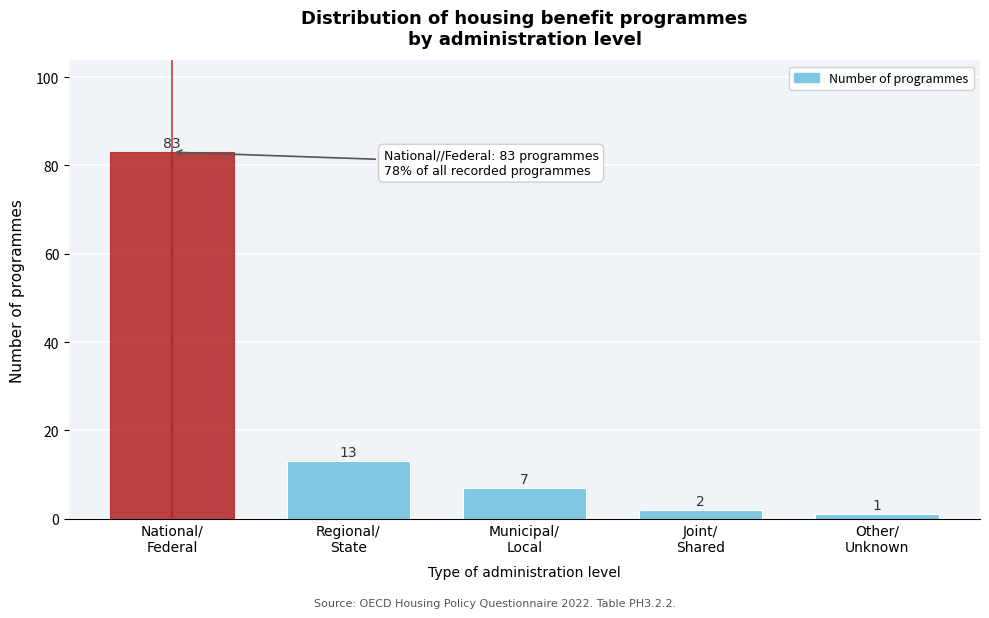

Reading left to right, list all the values displayed in this chart.

83	13	7	2	1